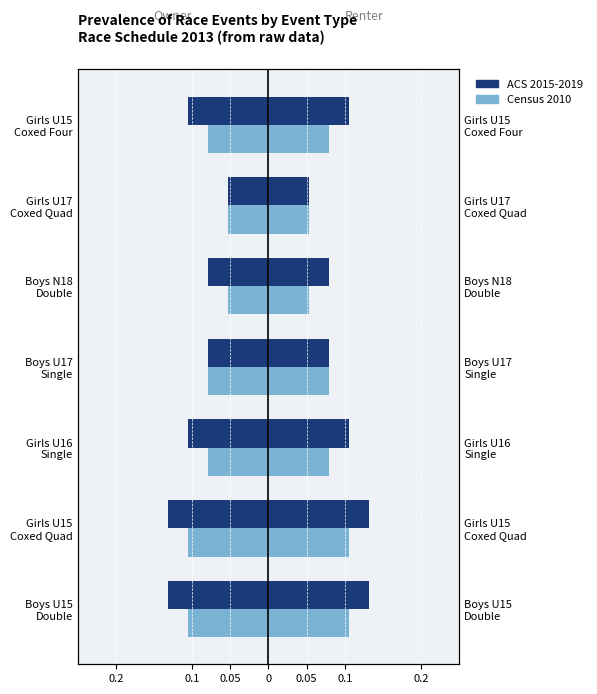

What is the average value of the ACS 2015-2019 series?

-0.1